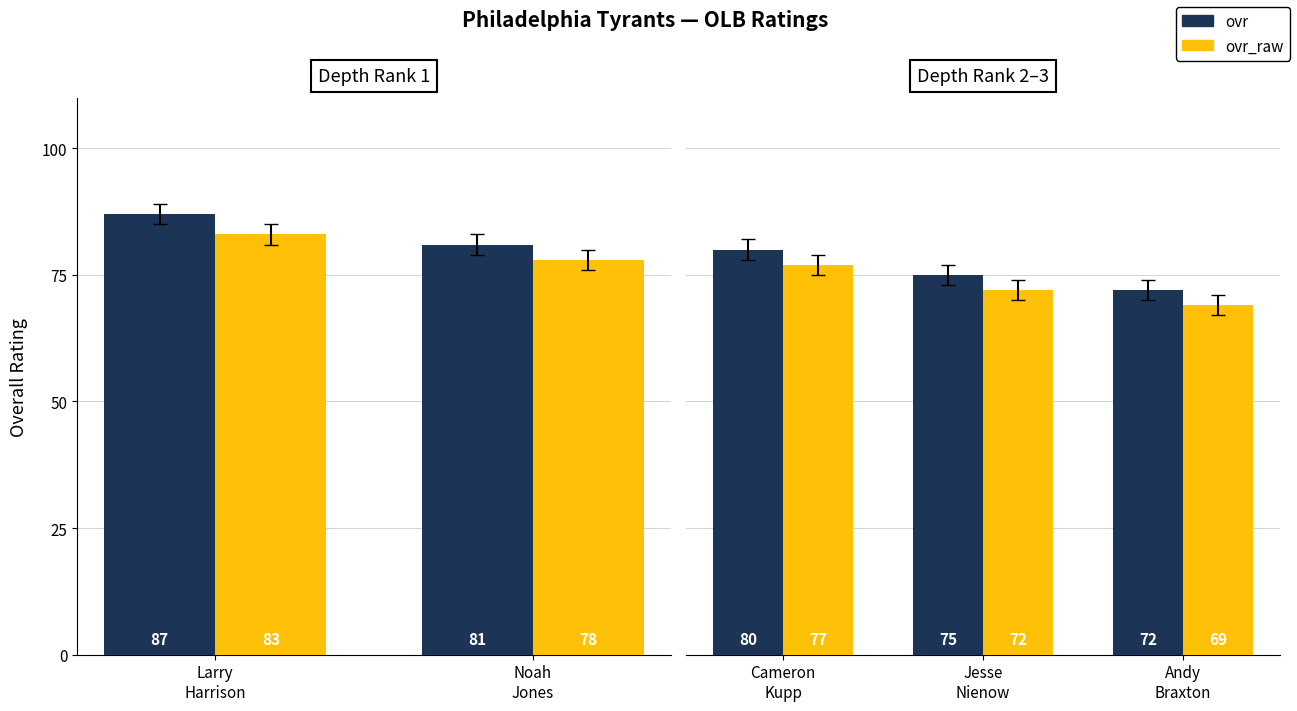

Rank the series by their average value, from highest to lowest.

ovr, ovr_raw